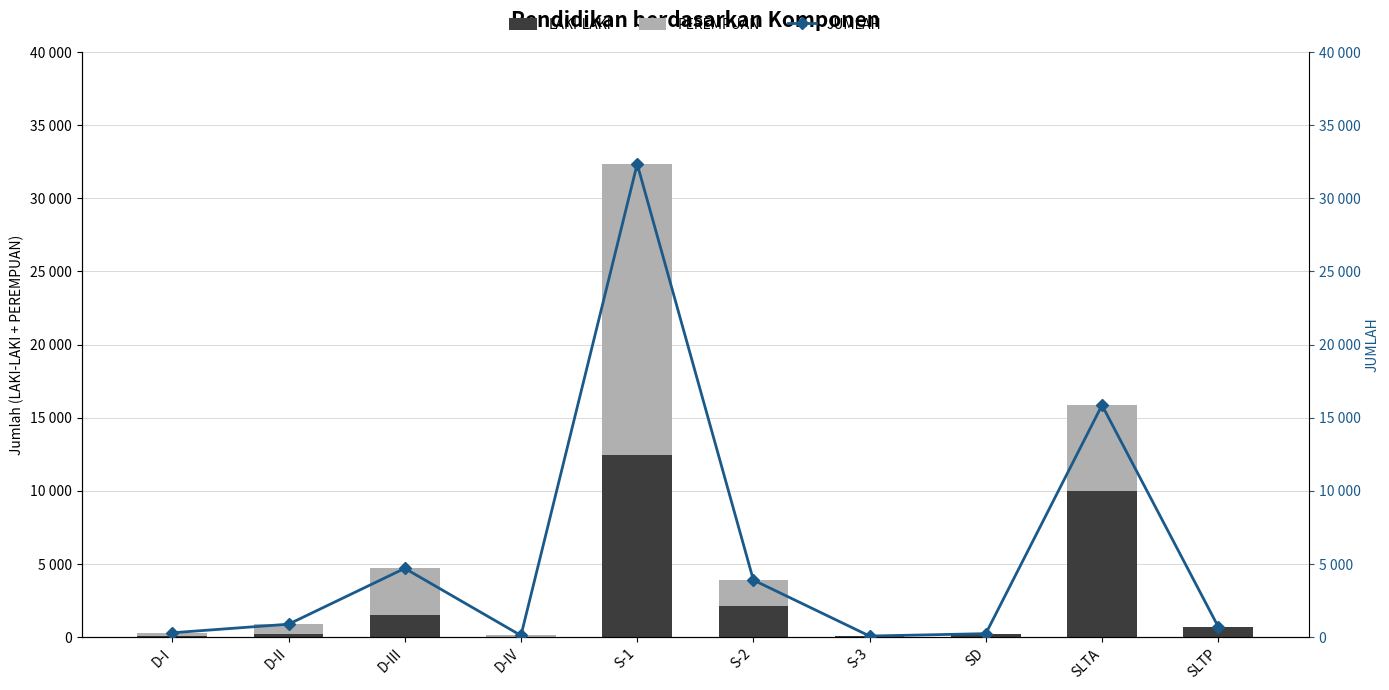

At which category is the sum across all series the highest?

S-1